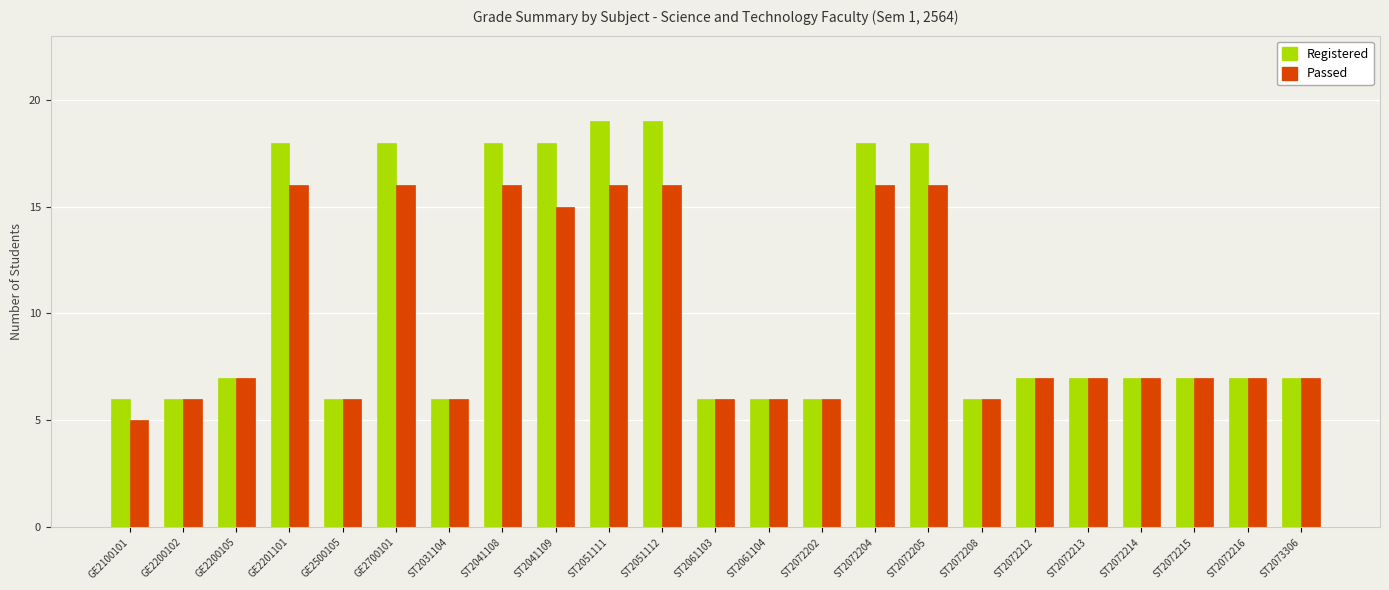

What is the label of the 2nd bar from the right?

ST2072216